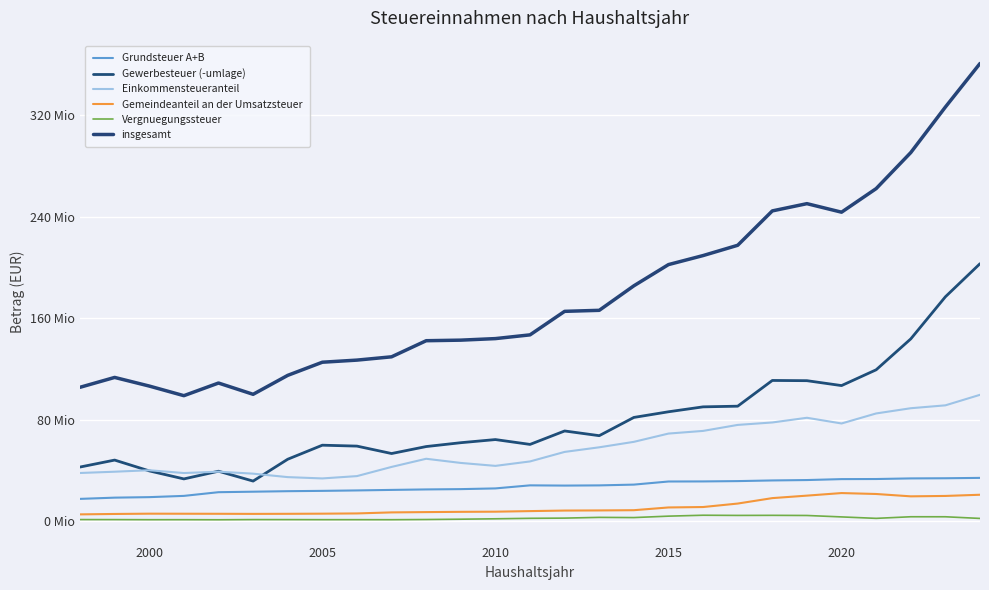

Does the chart display data point markers on the line(s)?

No